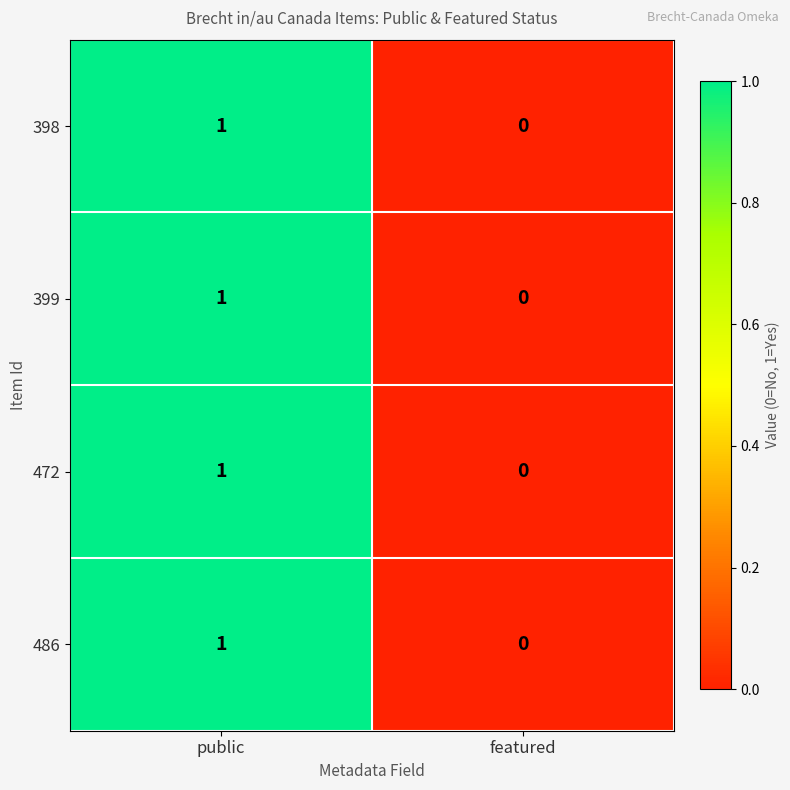

Reading left to right, what are all the values shown in this chart?

398: 1	0
399: 1	0
472: 1	0
486: 1	0